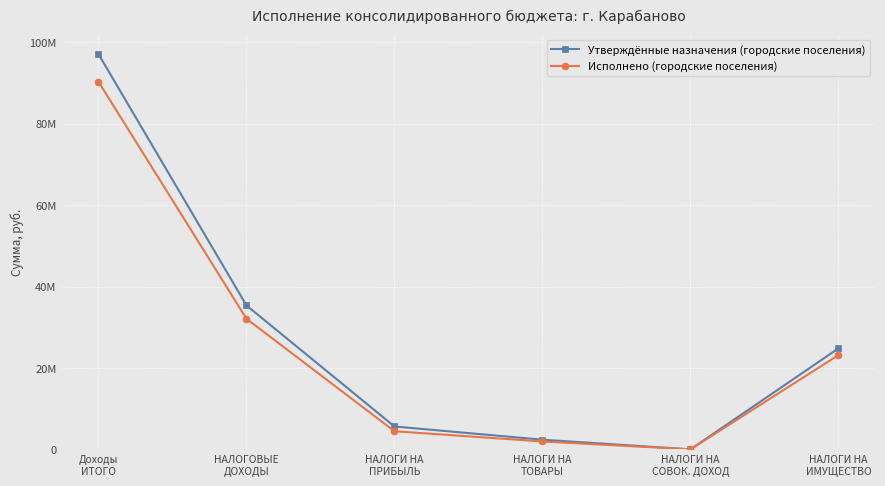

At НАЛОГИ НА
ИМУЩЕСТВО, list the series in order from largest to smallest.

Утверждённые назначения (городские поселения), Исполнено (городские поселения)